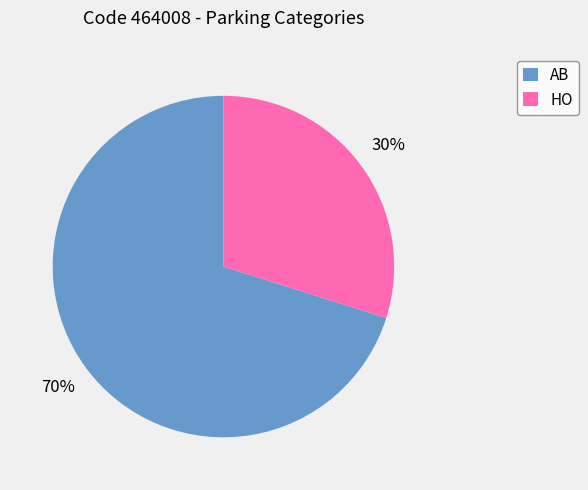

Between AB and HO, which is larger?

AB